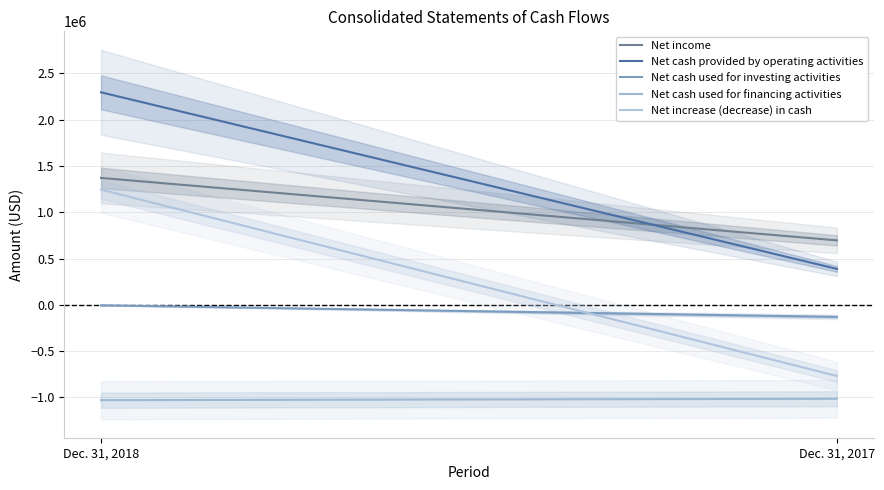

Which series has the widest spread of values?

Net increase (decrease) in cash